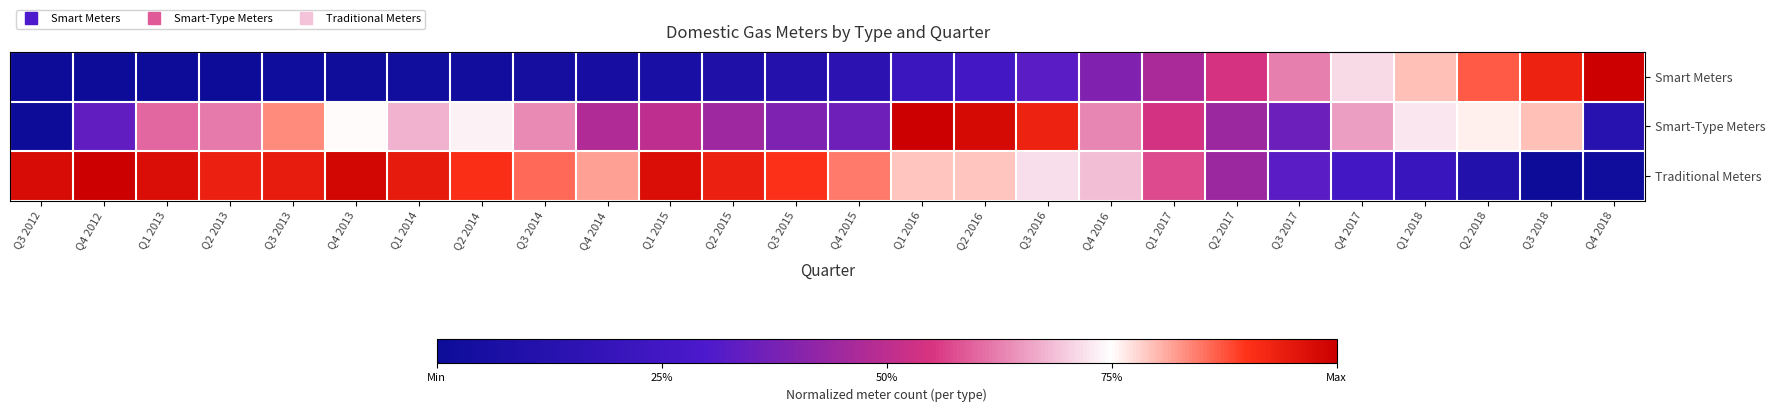

At which category is the sum across all series the highest?

Q2 2016